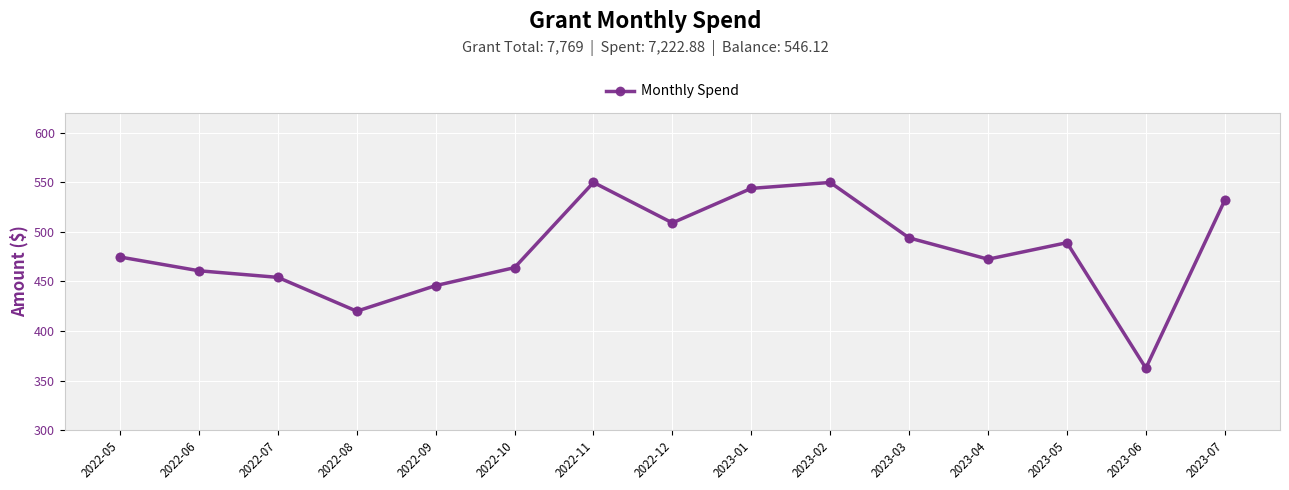

What is the ratio of the value at 2023-01 to the value at 2022-12?

1.1